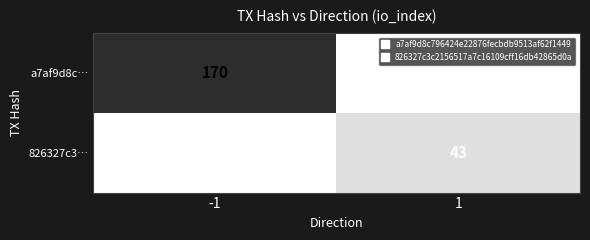

The value of a7af9d8c… at -1 is 170. True or false?

True